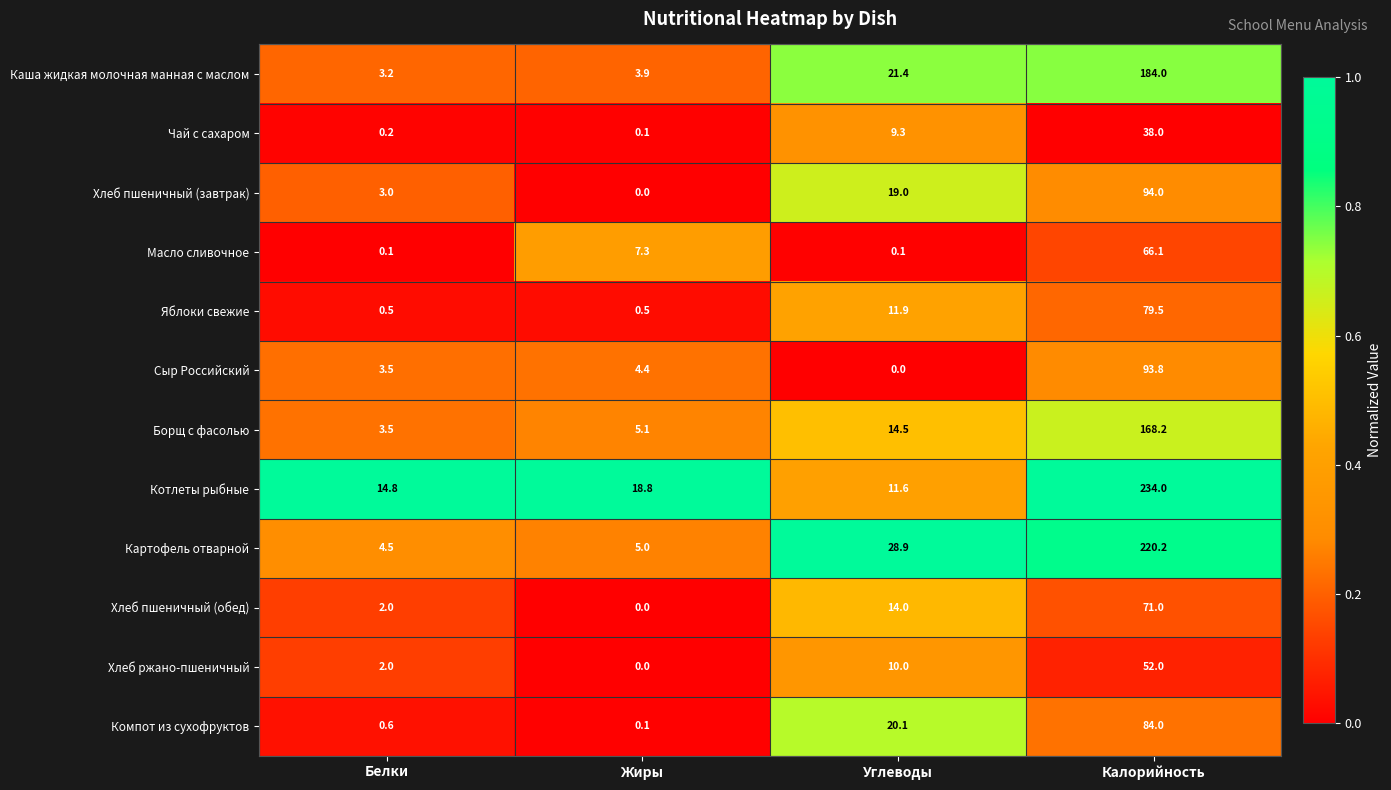

Where is Хлеб пшеничный (завтрак) nearest to the value 47?

Углеводы